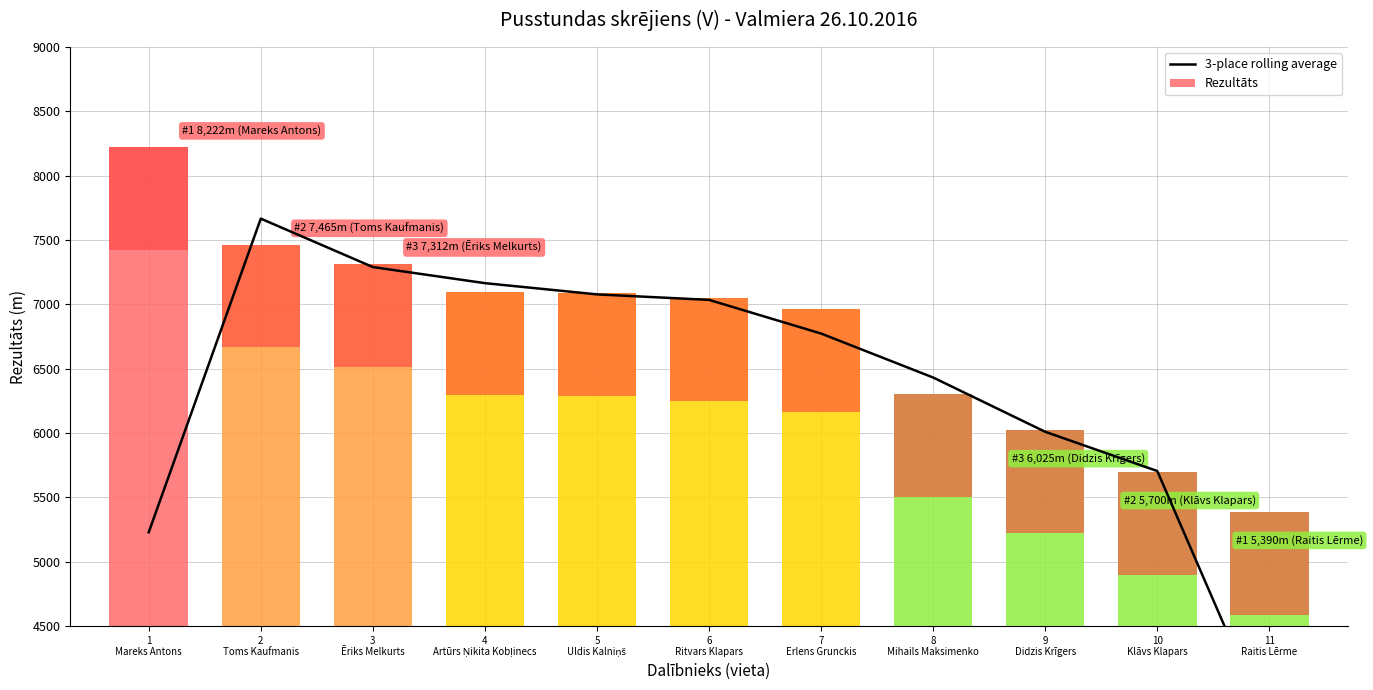

What is the ratio of the value at 7
Erlens Grunckis to the value at 5
Uldis Kalniņš?

1.0